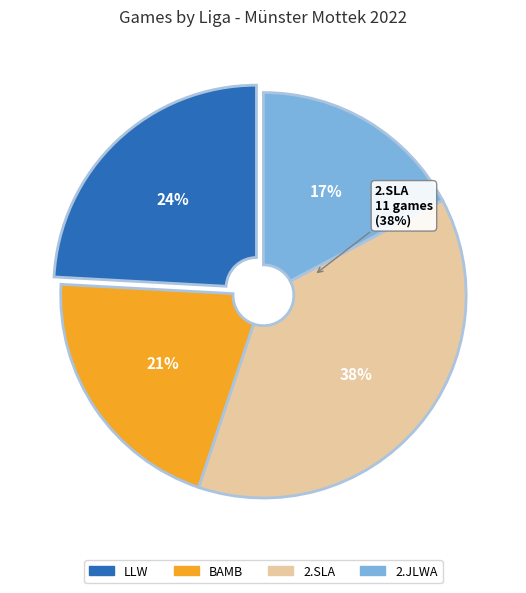

Rank the categories by value from lowest to highest.

2.JLWA, BAMB, LLW, 2.SLA